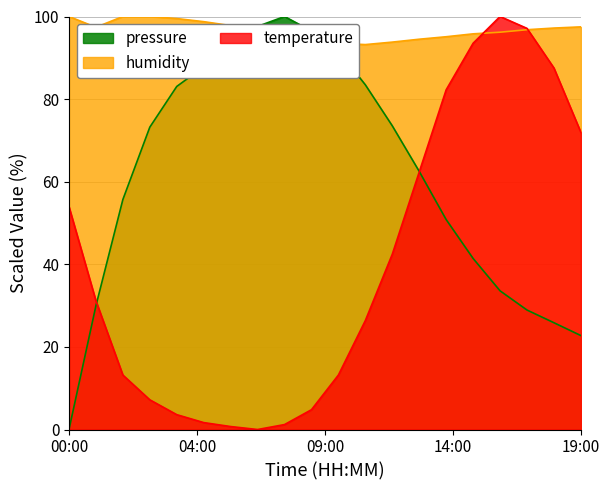

What is the spread (max minus min) of values at 15:00?

54.4